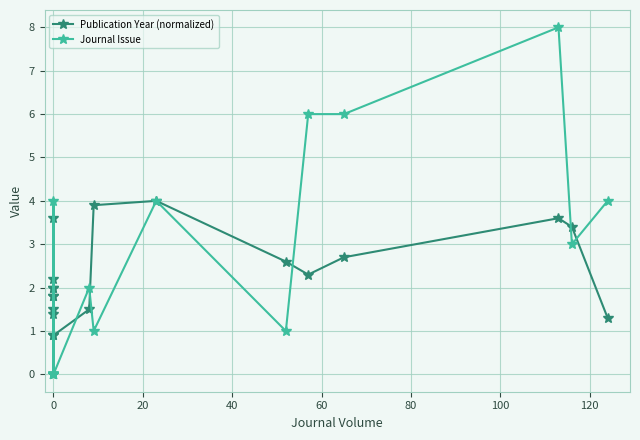

Is it true that Publication Year (normalized) equals 3.7 at 14?

False